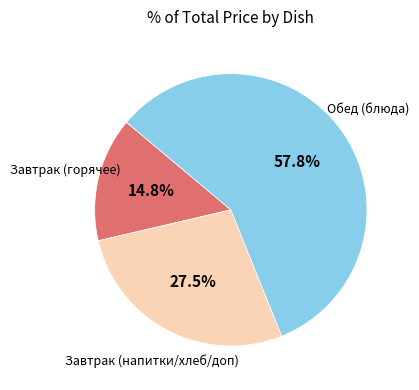

Does any single category account for the majority?

Yes